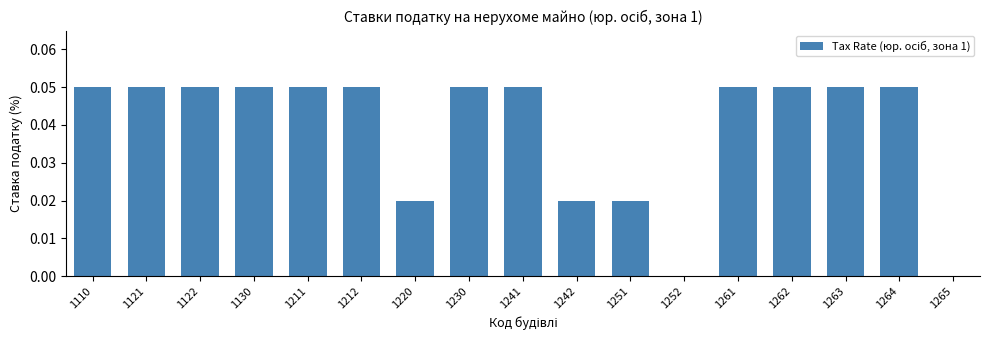

Which has a higher value, 1265 or 1251?

1251